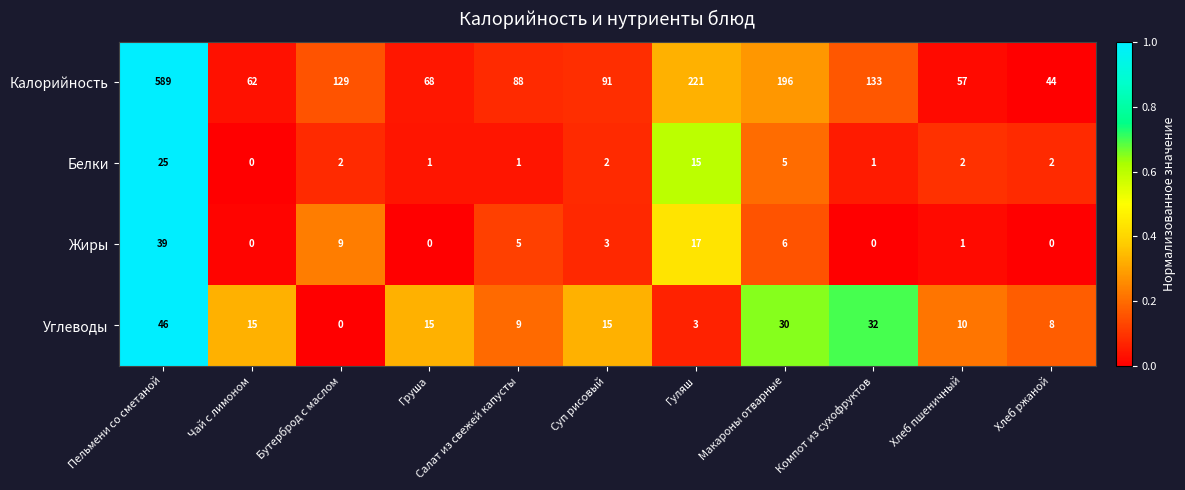

At Суп рисовый, list the series in order from smallest to largest.

Белки, Жиры, Углеводы, Калорийность